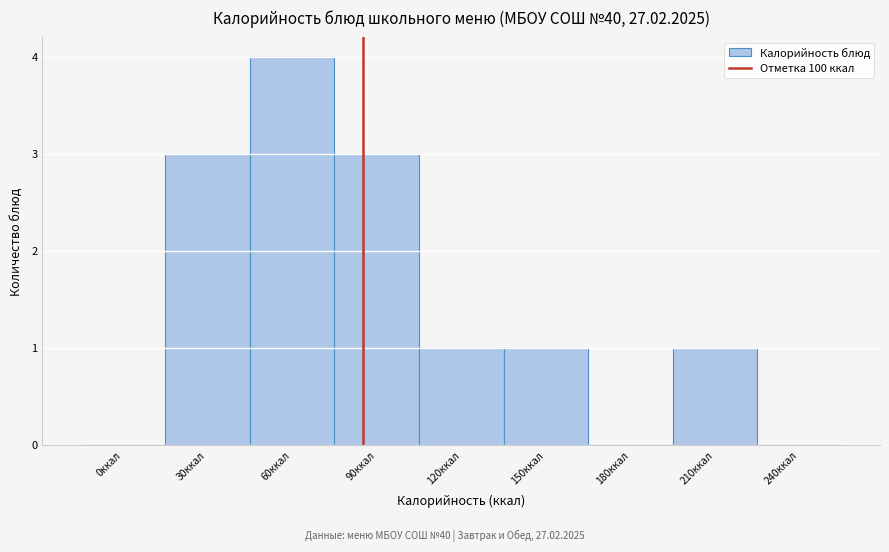

Reading left to right, extract all data points from this chart.

0ккал=0	30ккал=3	60ккал=4	90ккал=3	120ккал=1	150ккал=1	180ккал=0	210ккал=1	240ккал=0